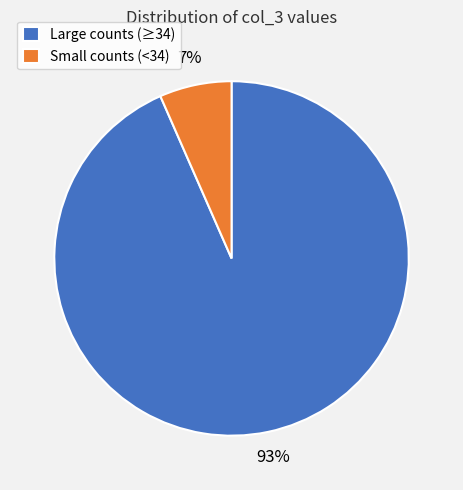

Which has a higher value, Small counts (<34) or Large counts (≥34)?

Large counts (≥34)